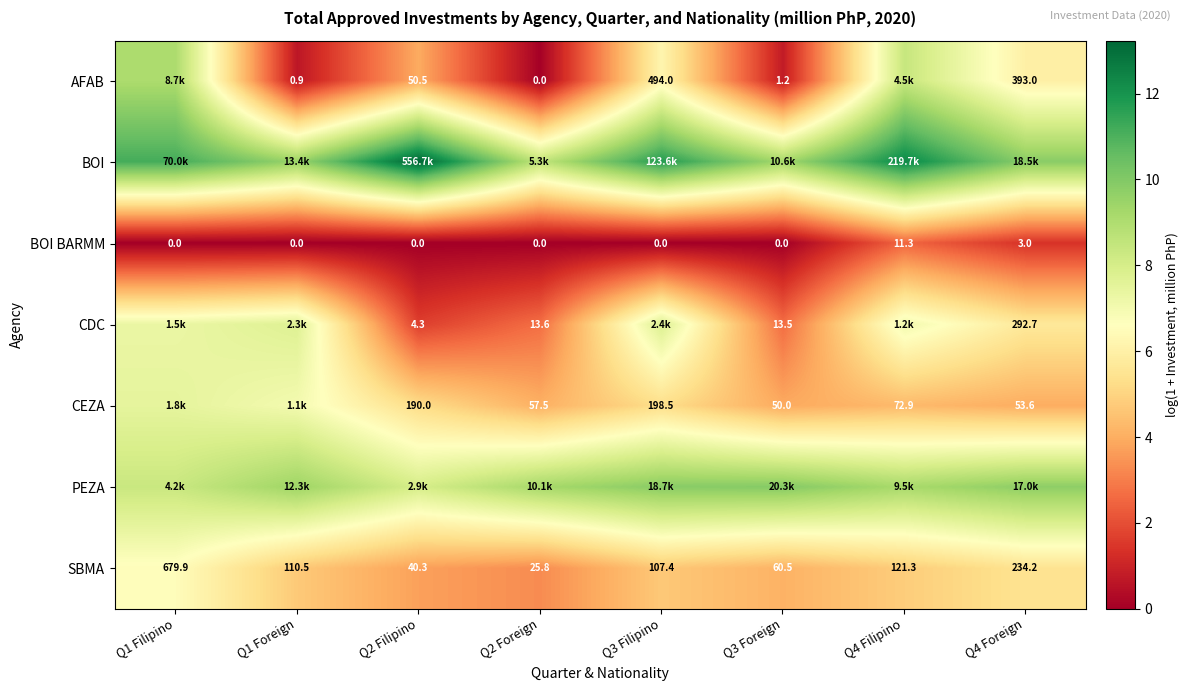

What is the greatest value displayed?

13.2